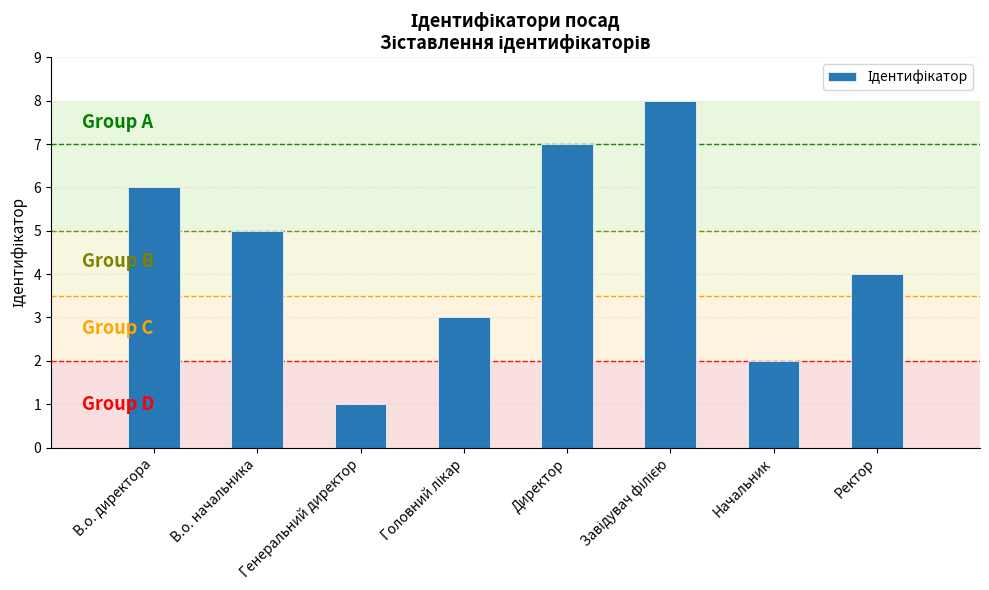

What is the label of the 5th bar from the left?

Директор